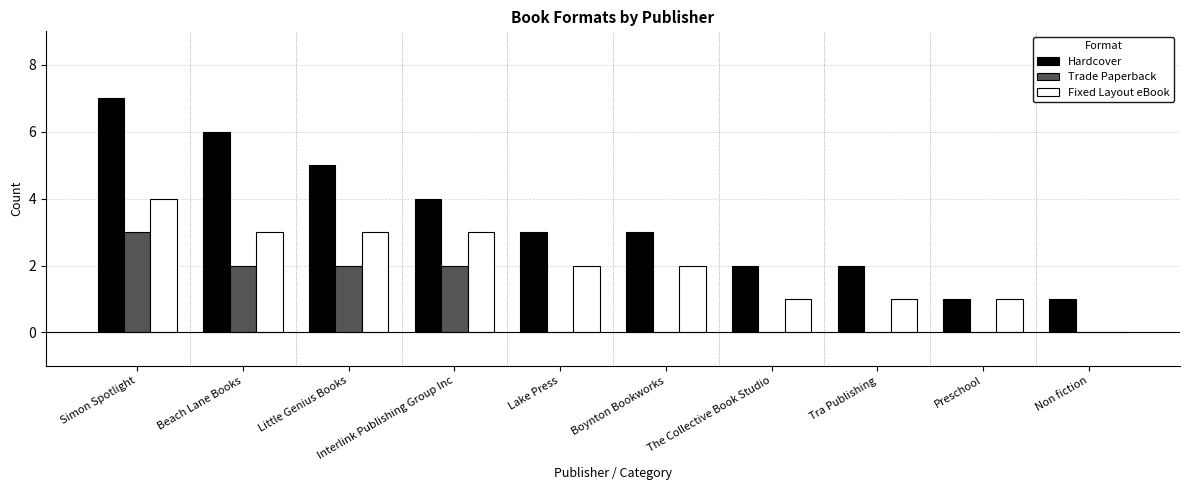

The value of Fixed Layout eBook at Boynton Bookworks is 1. True or false?

False